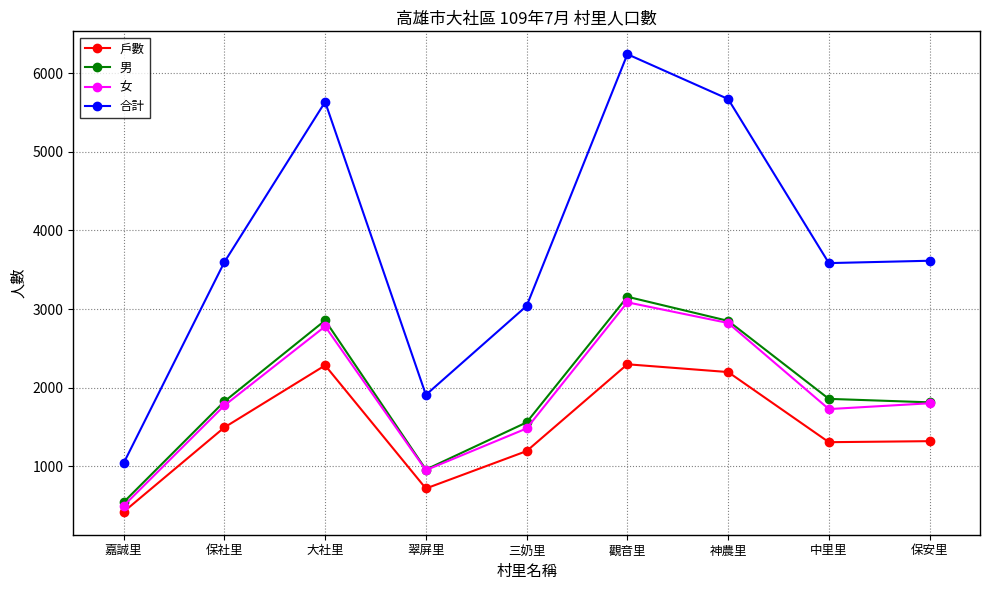

How many lines are shown in the chart?

4